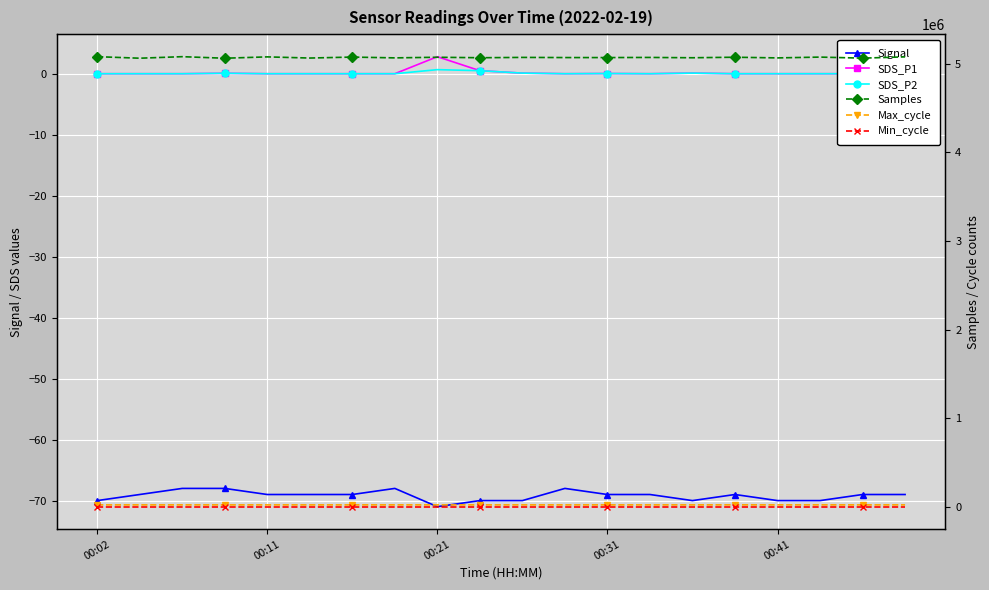

True or false: Max_cycle and SDS_P1 intersect in this chart.

False